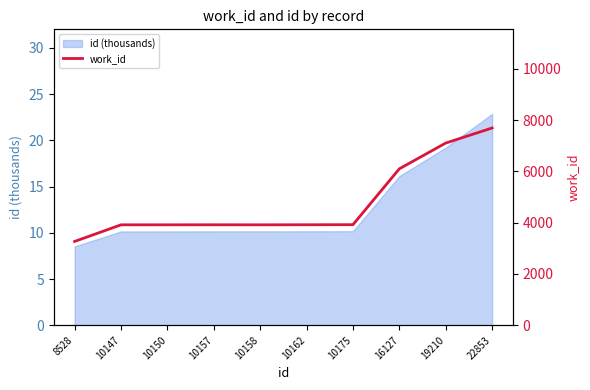

Reading left to right, list all the values displayed in this chart.

8528=3268	10147=3916	10150=3916	10157=3917	10158=3916	10162=3918	10175=3921	16127=6098	19210=7102	22853=7689